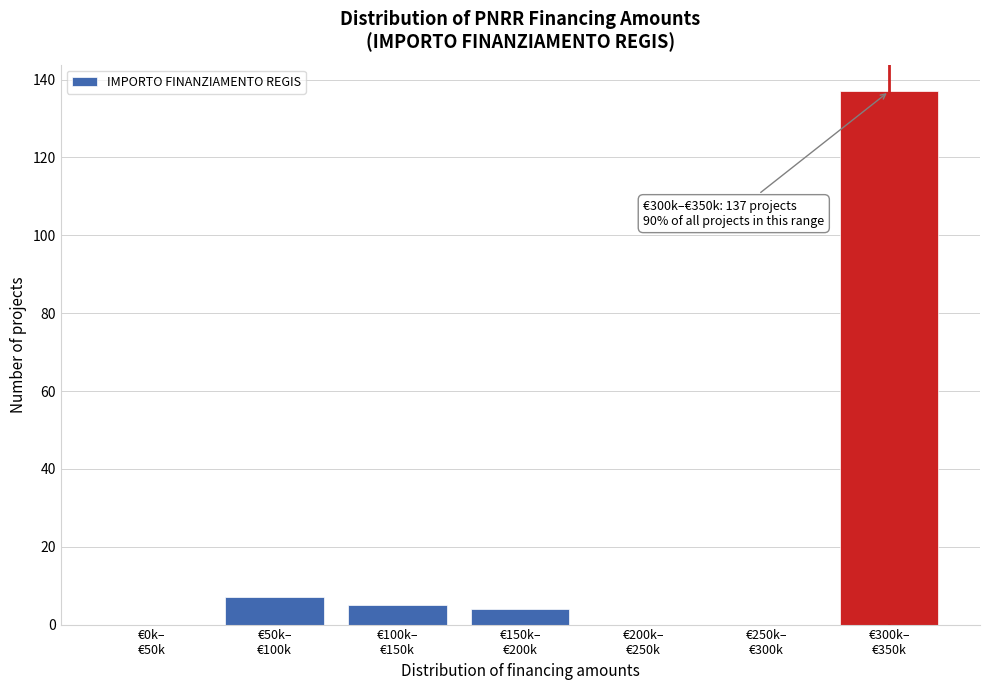

What is the greatest value displayed?

137